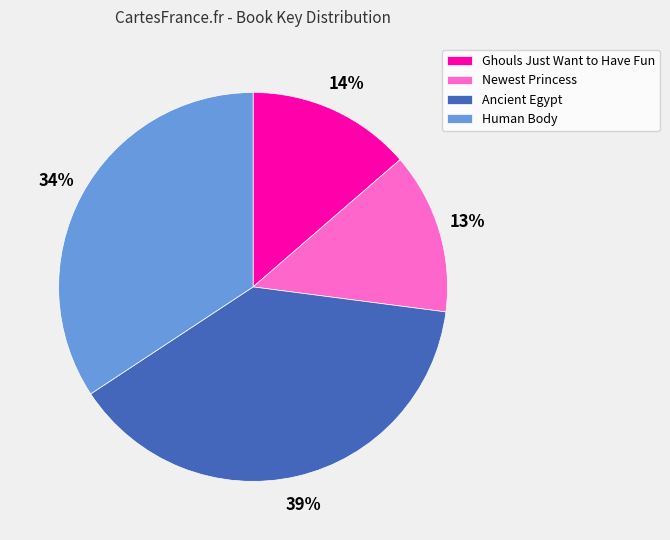

What is the ratio of the value at Human Body to the value at Ancient Egypt?

0.9